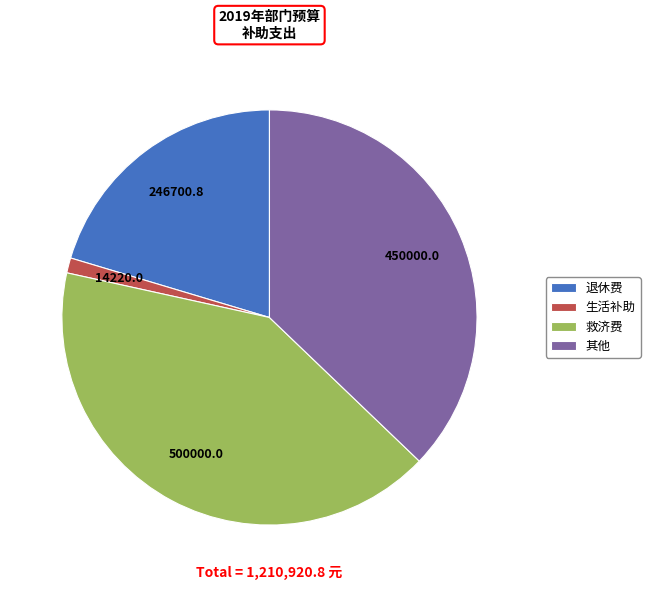

What is the ratio of the value at 退休费 to the value at 其他?

0.5